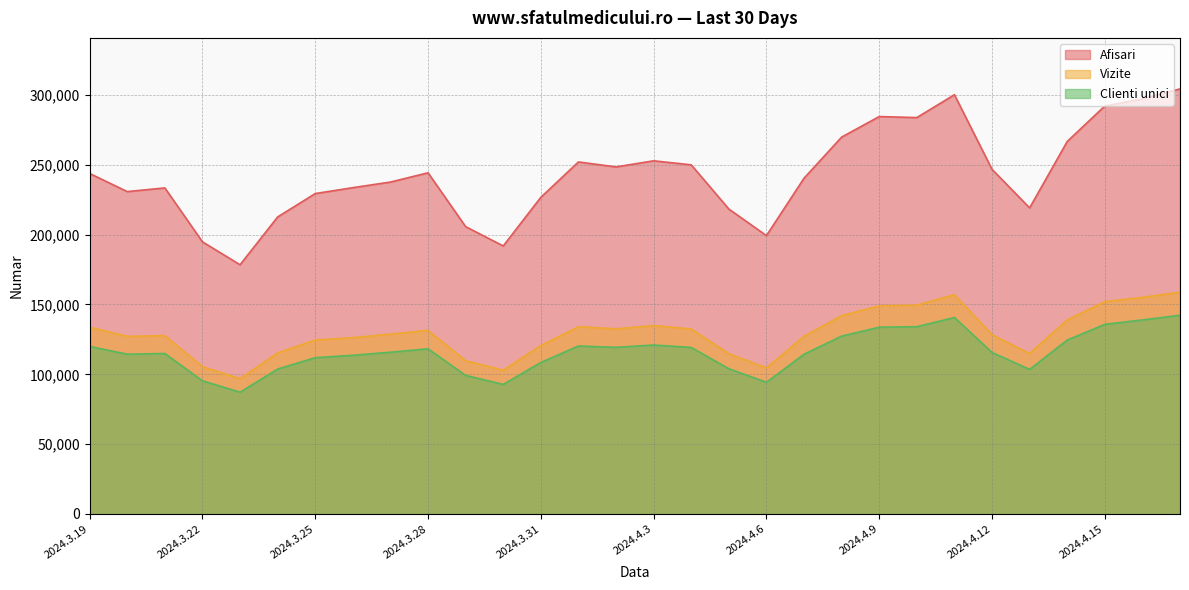

What is the difference between the highest and lowest values at 2024.4.15?

156343